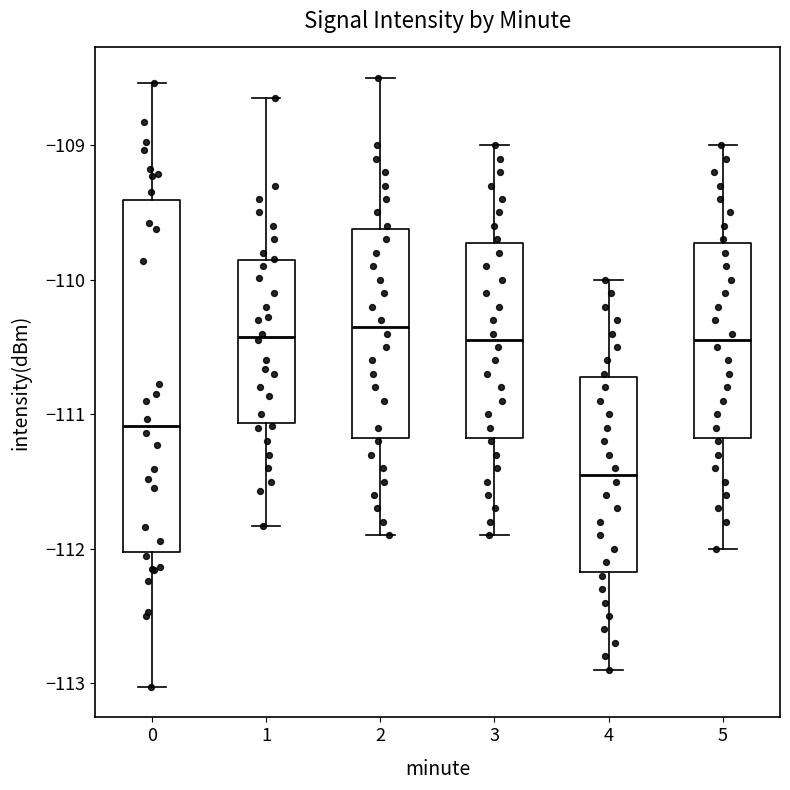

Comparing the boxes themselves (not the whiskers), which one is the tallest?

0